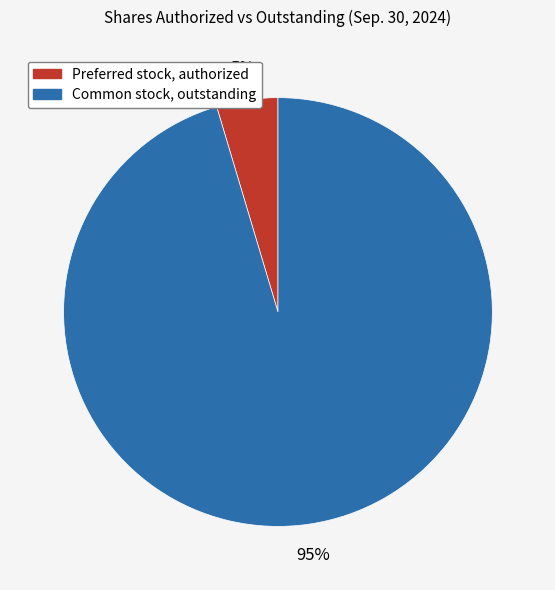

How many segments does this pie chart have?

2